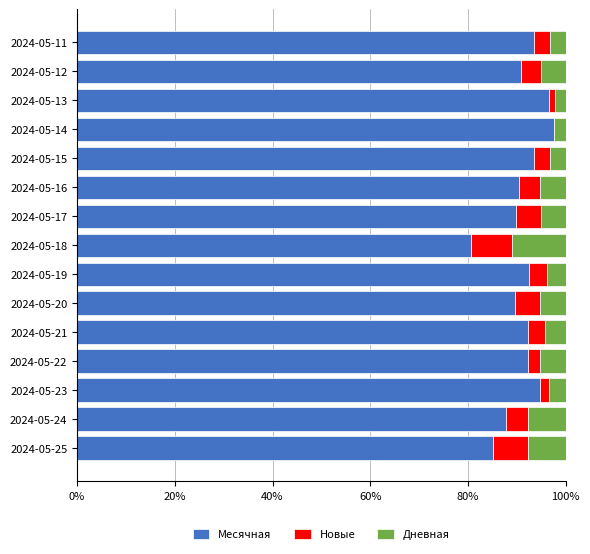

What is the sum of the Месячная values at 2024-05-18 and 2024-05-17?

170.6